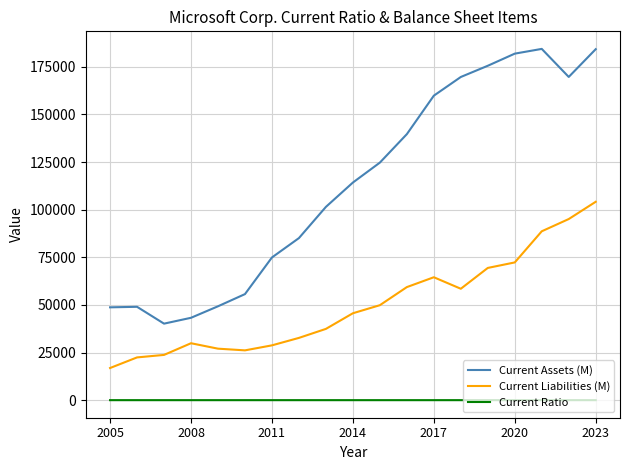

Which series has the widest spread of values?

Current Assets (M)